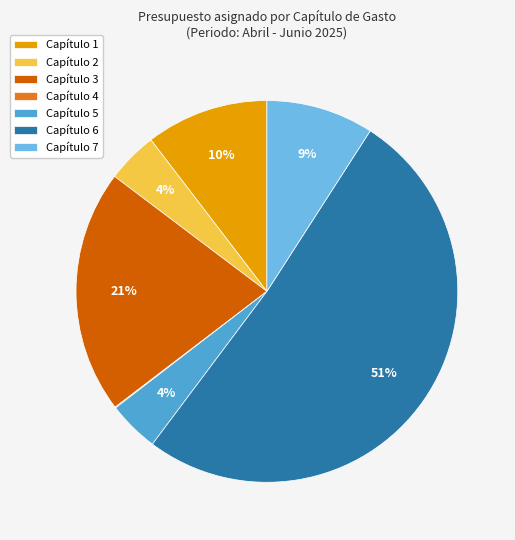

Which slice represents more than half of the pie?

Capítulo 6